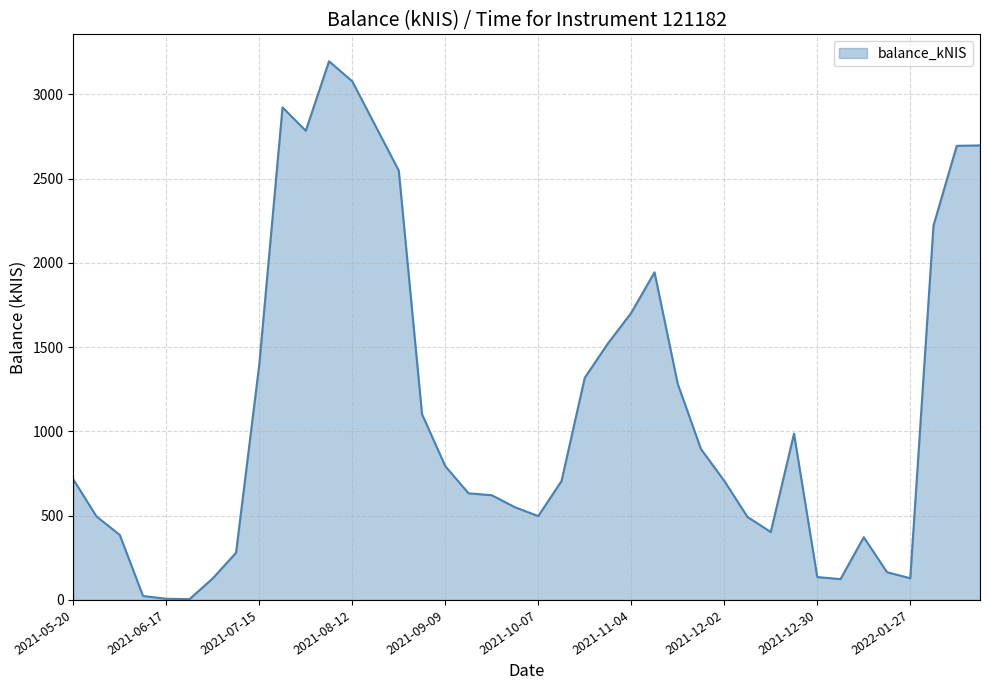

What is the maximum value shown in the chart?

3197.2